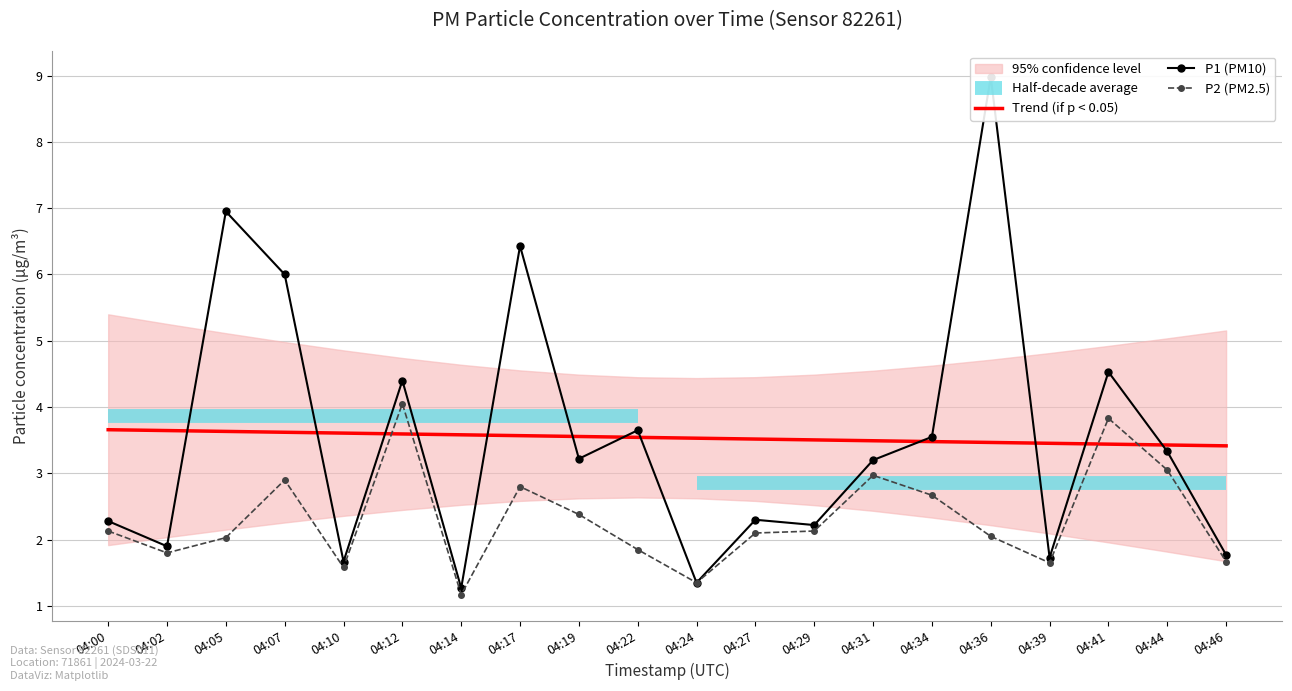

Reading right to left, transcribe all the data shown in this chart.

Trend (if p < 0.05): 3.4	3.4	3.4	3.5	3.5	3.5	3.5	3.5	3.5	3.5	3.5	3.6	3.6	3.6	3.6	3.6	3.6	3.6	3.6	3.7
P1 (PM10): 1.8	3.3	4.5	1.7	9.0	3.5	3.2	2.2	2.3	1.4	3.6	3.2	6.4	1.3	4.4	1.7	6.0	7.0	1.9	2.3
P2 (PM2.5): 1.7	3.0	3.8	1.6	2.0	2.7	3.0	2.1	2.1	1.4	1.9	2.4	2.8	1.2	4.0	1.6	2.9	2.0	1.8	2.1